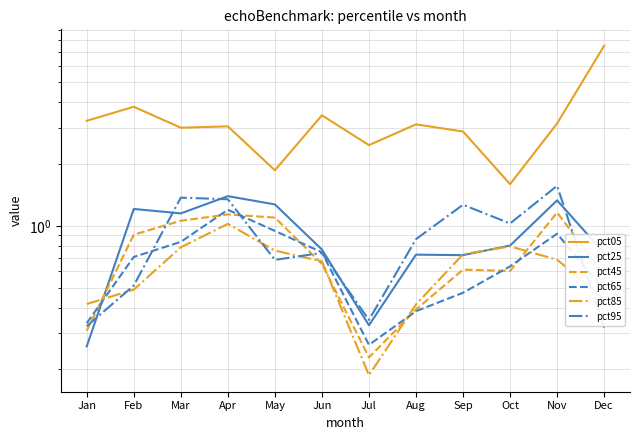

At which category is the sum across all series the highest?

Dec